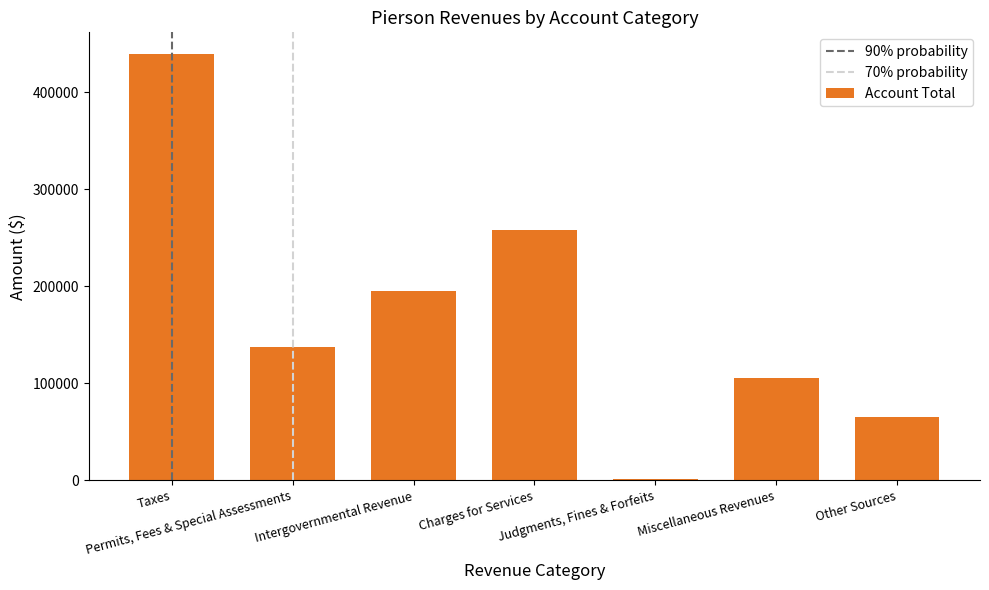

What is the sum of all values?

1203164